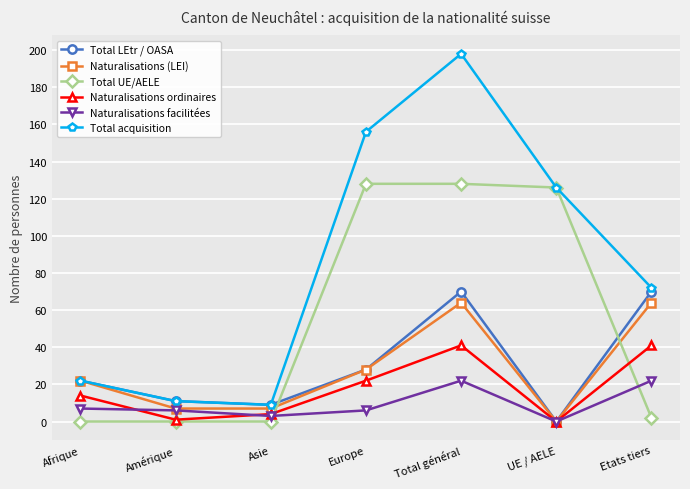

Where is the first local maximum for Naturalisations ordinaires?

Total général